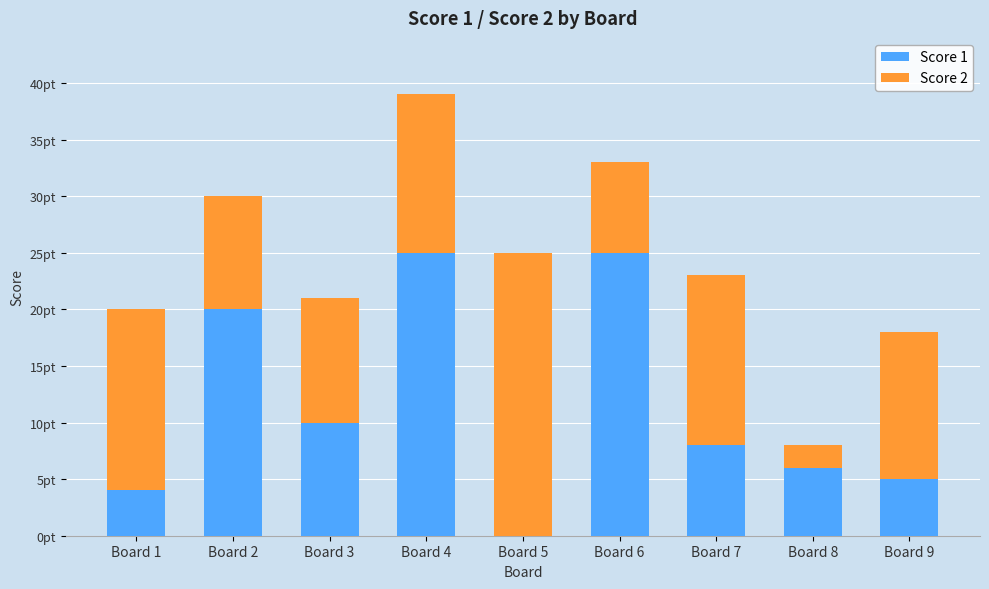

List the series in order of their overall mean, lowest first.

Score 1, Score 2